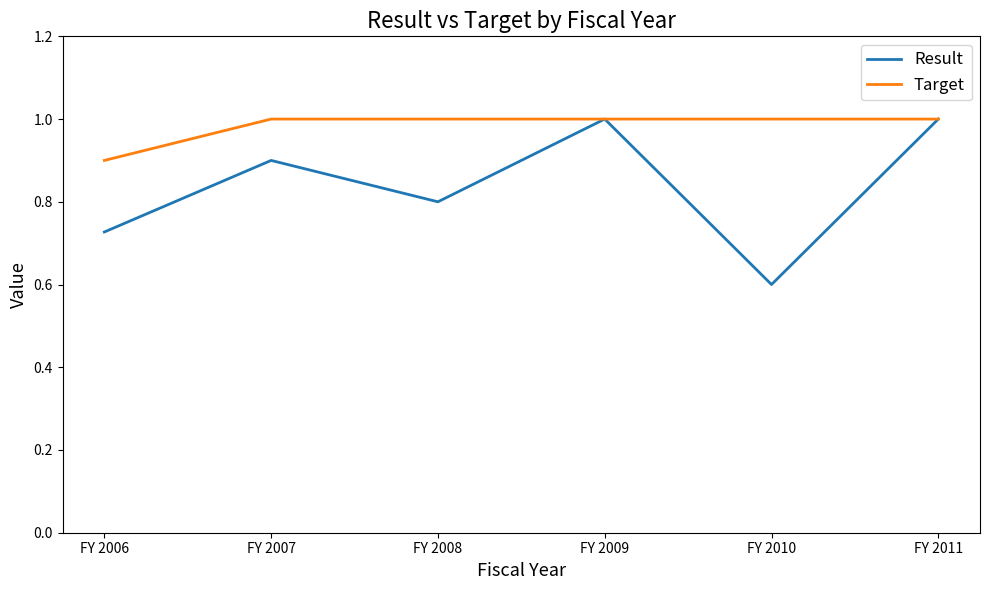

List the series in order of their overall mean, highest first.

Target, Result